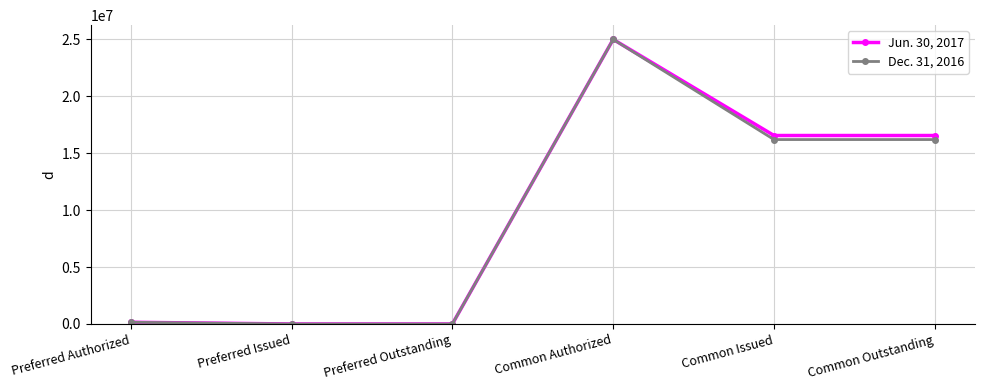

What is the label of the 4th point from the left?

Common Authorized